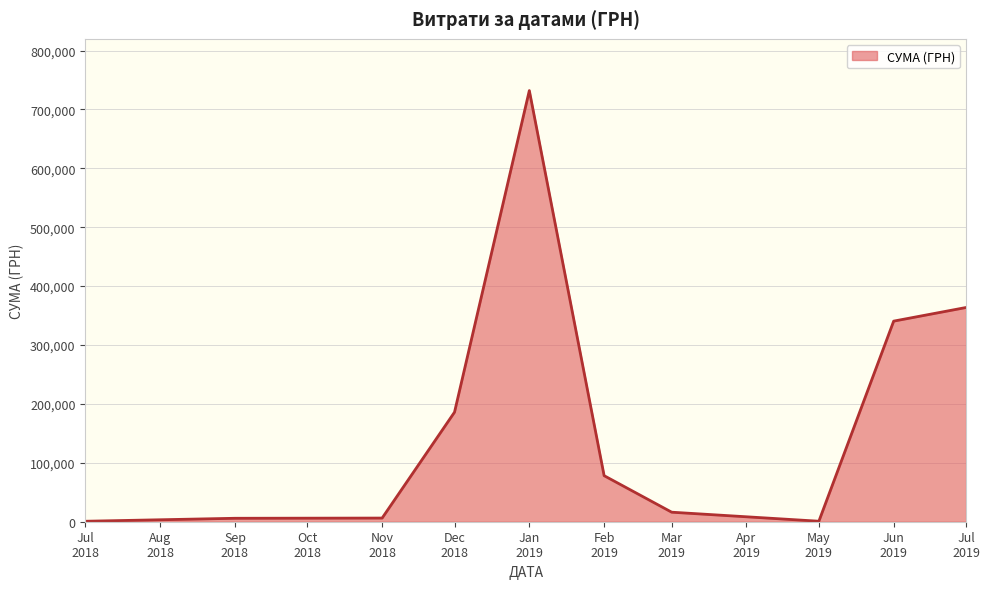

What is the greatest value displayed?

731980.0